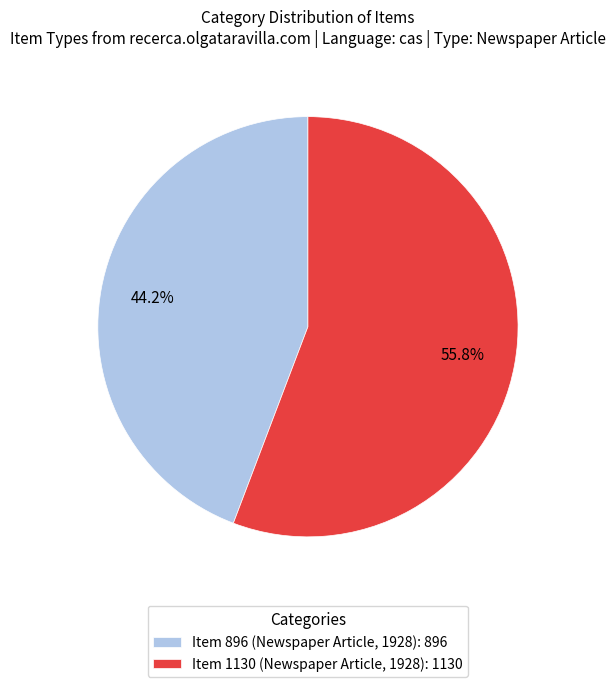

Count the number of slices in the pie.

2